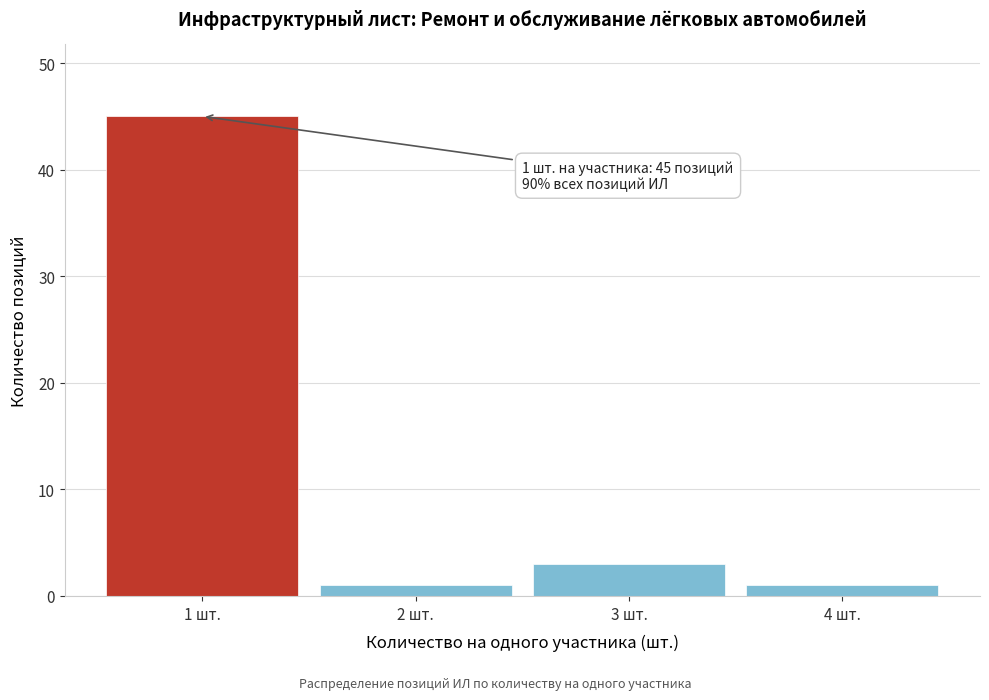

Reading left to right, transcribe all the data shown in this chart.

45	1	3	1